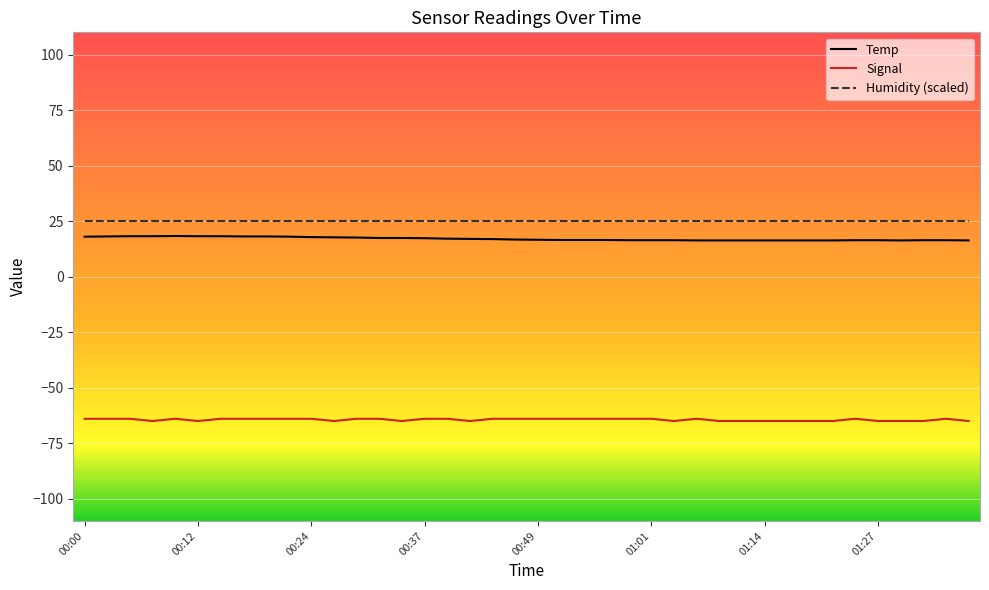

What is the difference between the second highest and second lowest values in the Temp series?

1.9